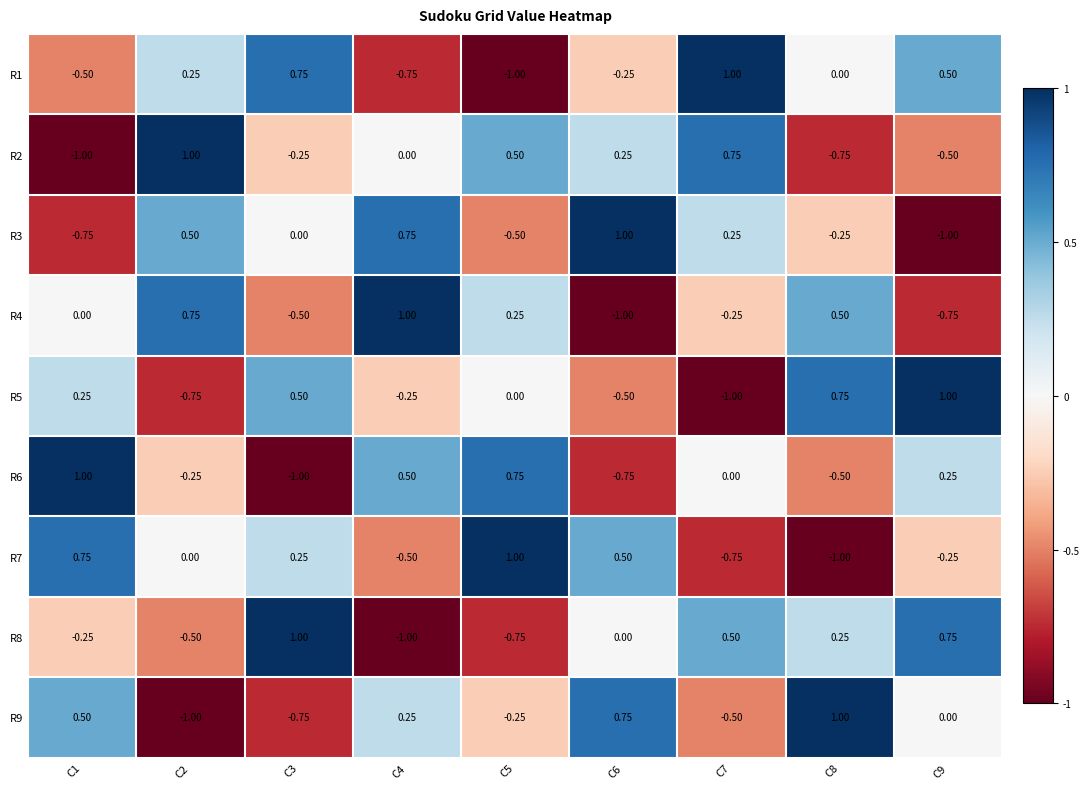

Is the value of R6 at C6 greater than the value of R2 at C2?

No